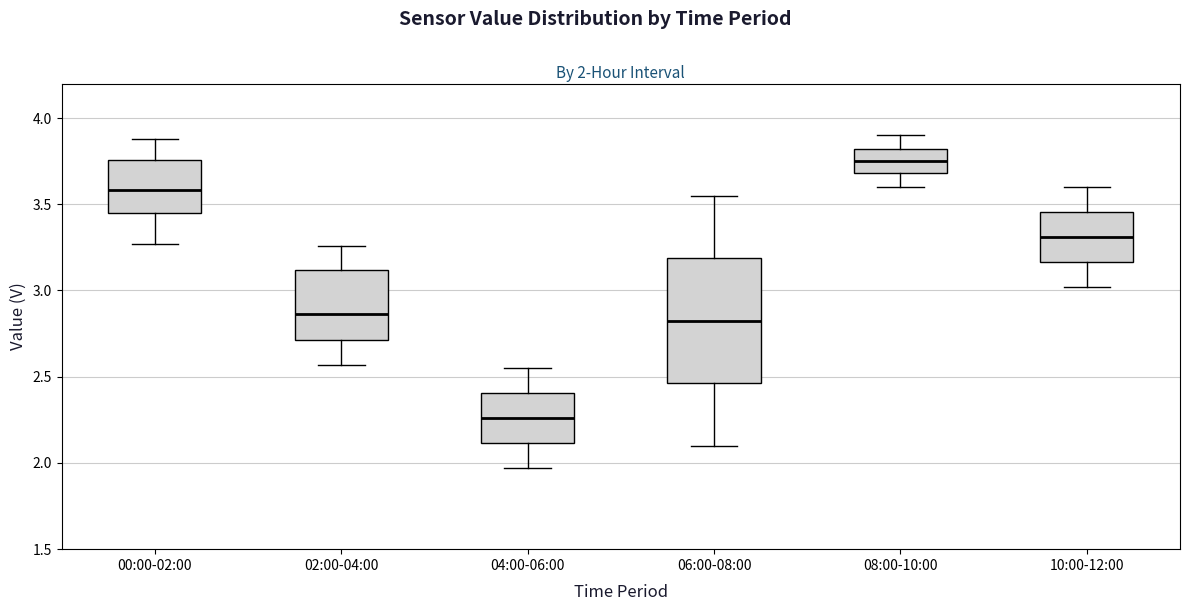

Which box is the tallest, from its lower edge to its upper edge?

06:00-08:00